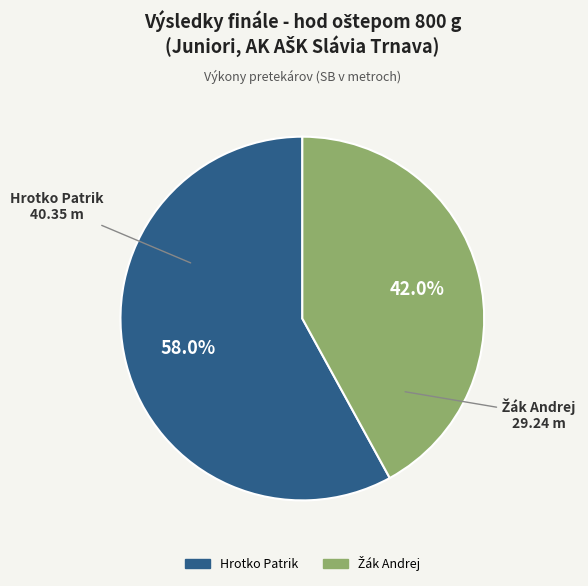

To the nearest percent, what is the difference between the largest and smallest slice percentages?

16%